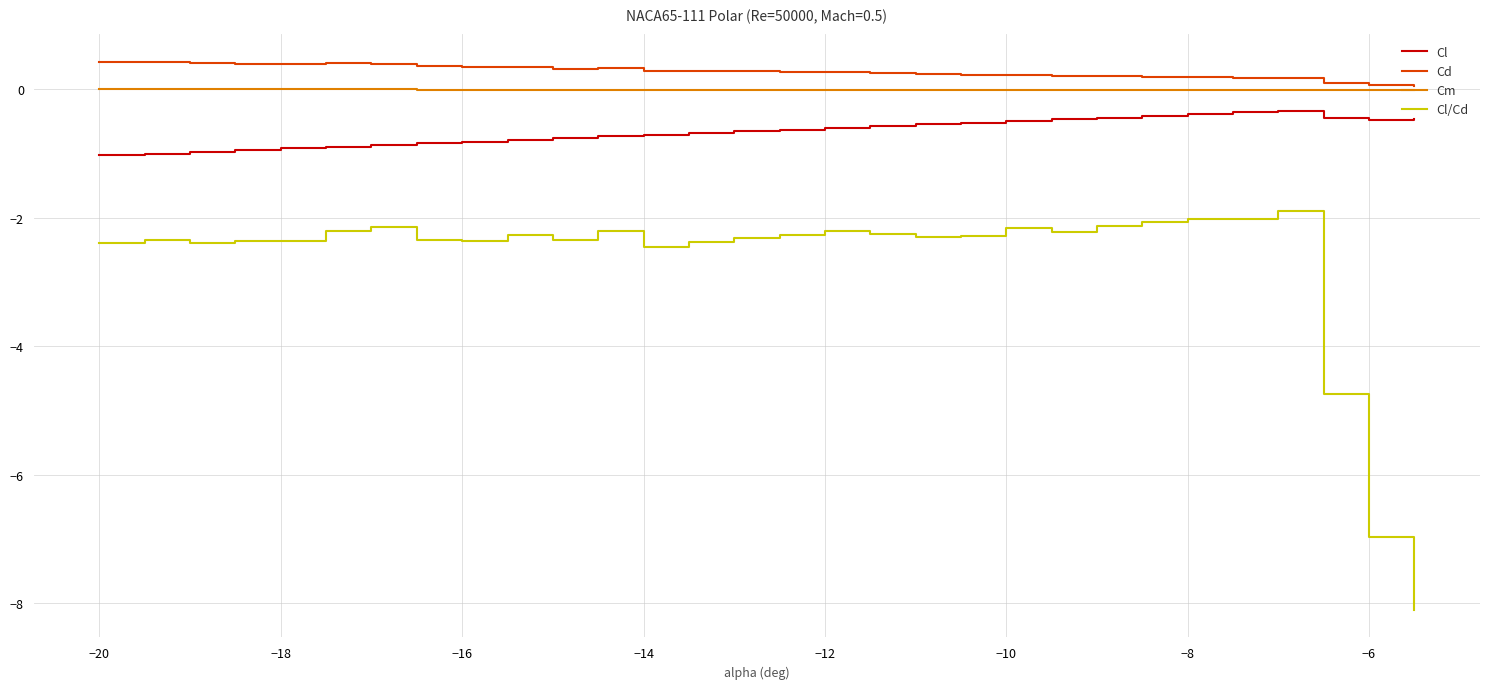

True or false: Cm and Cl/Cd cross at least once.

False